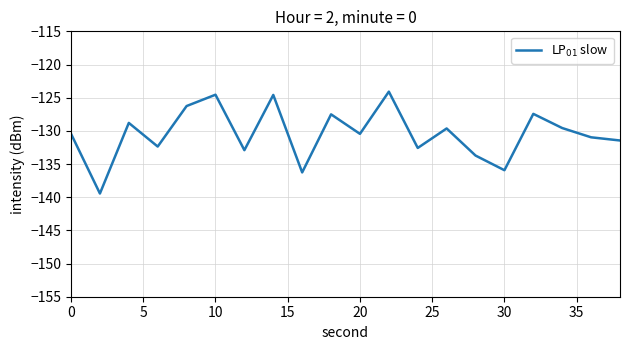

What is the minimum value shown in the chart?

-139.4